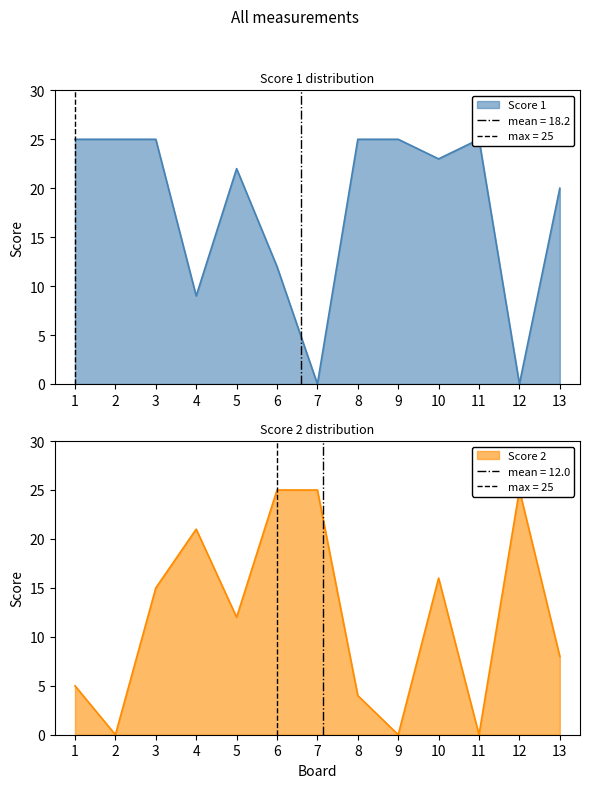

At which category does the chart reach its peak across all series?

1